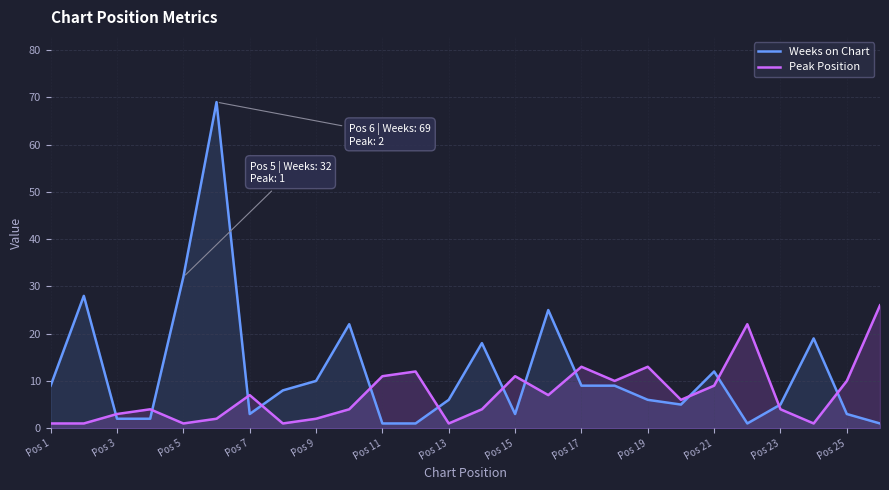

Which series has the widest spread of values?

Weeks on Chart